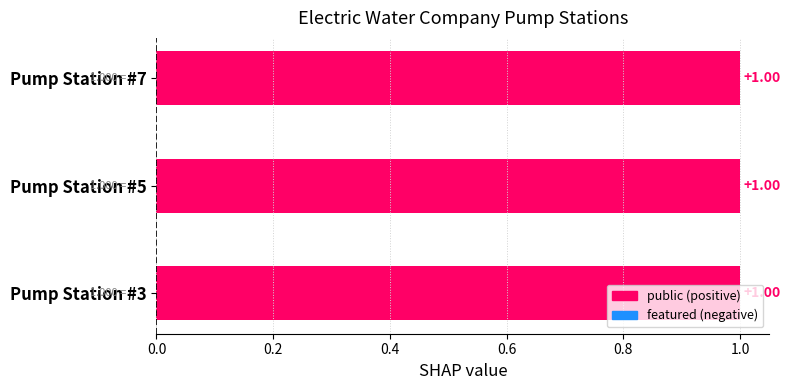

What is the difference between the highest and lowest values at Pump Station #3?

1